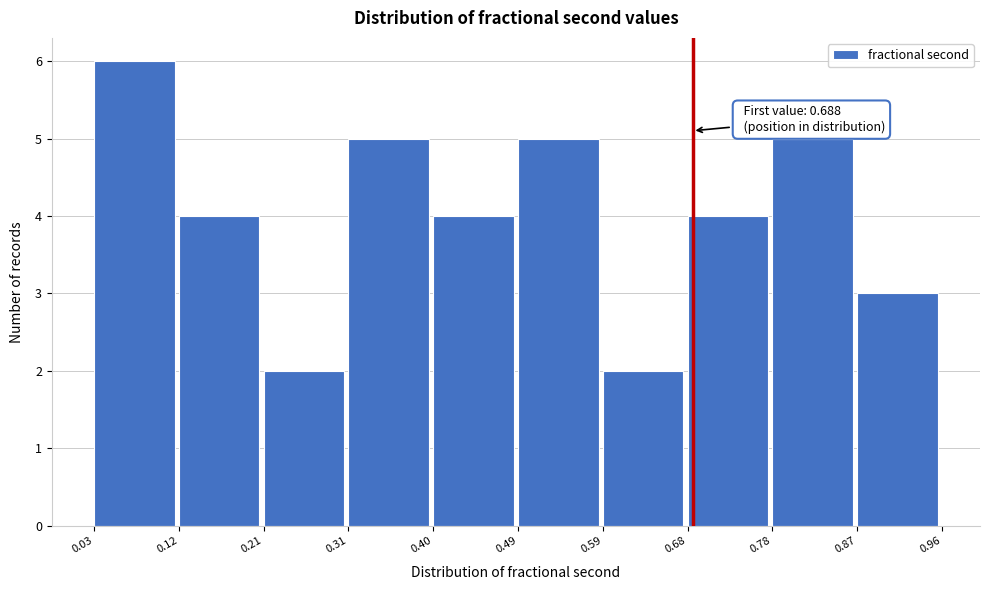

Over which range of the x-axis is the bar tallest?

0.03 to 0.12